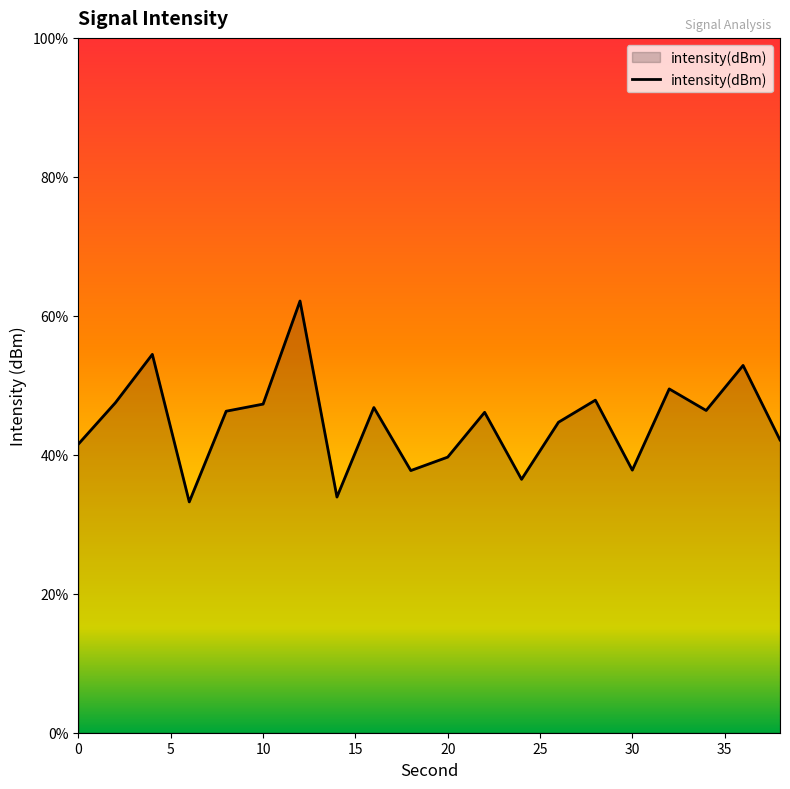

Reading right to left, extract all data points from this chart.

38=-118.7	36=-117.1	34=-118.0	32=-117.6	30=-119.3	28=-117.8	26=-118.3	24=-119.5	22=-118.1	20=-119.1	18=-119.3	16=-118.0	14=-119.9	12=-115.7	10=-117.9	8=-118.1	6=-120.0	4=-116.8	2=-117.9	0=-118.8